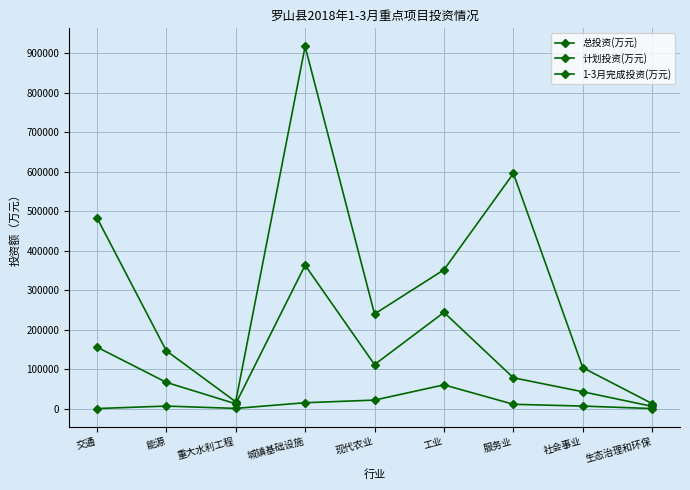

What is the label of the 6th point from the right?

城镇基础设施